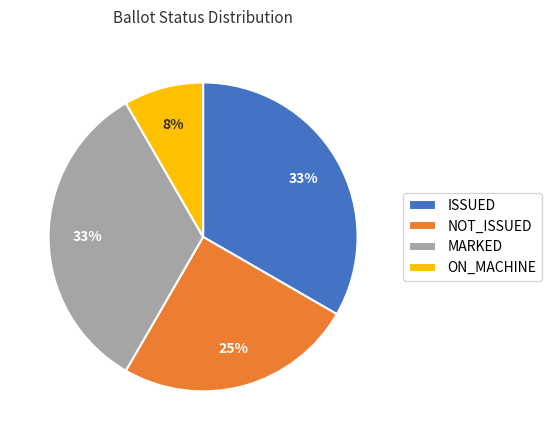

The ISSUED slice represents 13% of the pie. True or false?

False